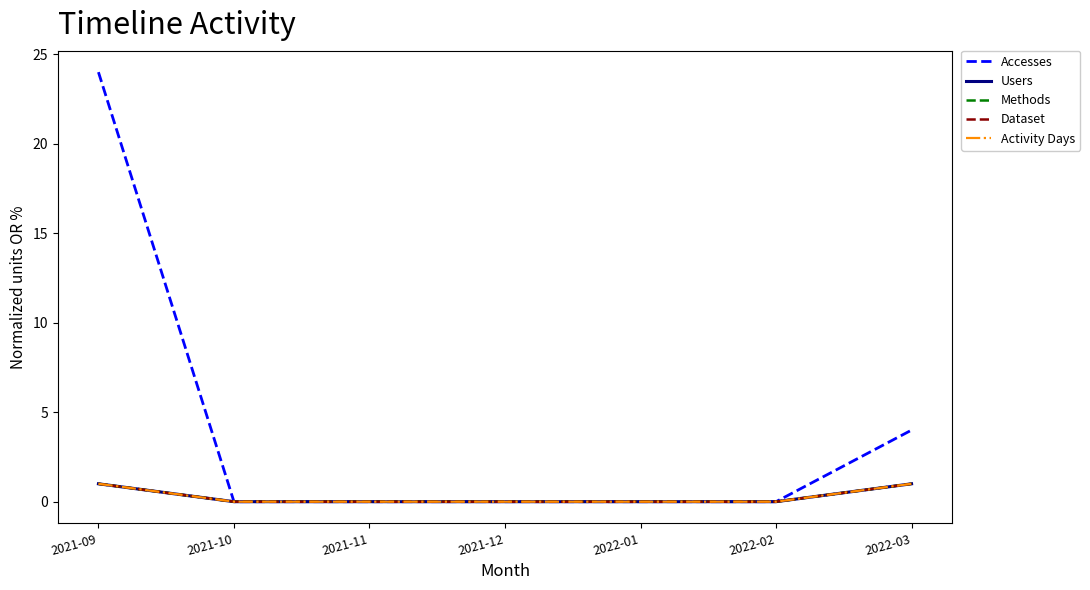

At how many categories does at least one series exceed 5?

1